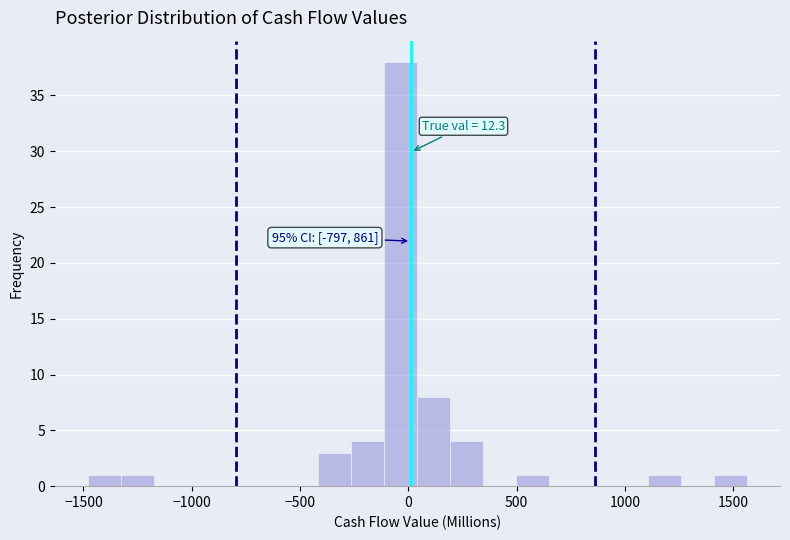

Around what value on the x-axis is the tallest bar? Give the approximate position of its centre, as read against the axis.

-50